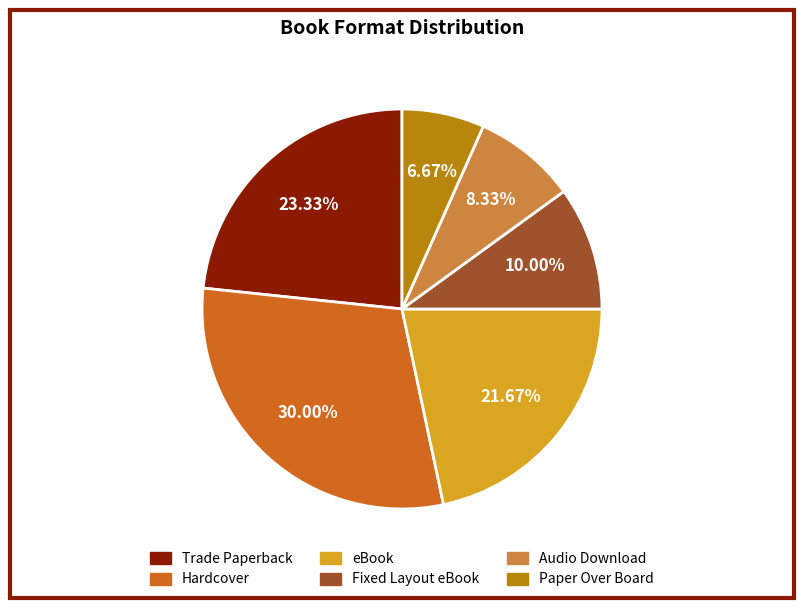

Combined, what portion of the pie is Hardcover and Paper Over Board?

36.7%